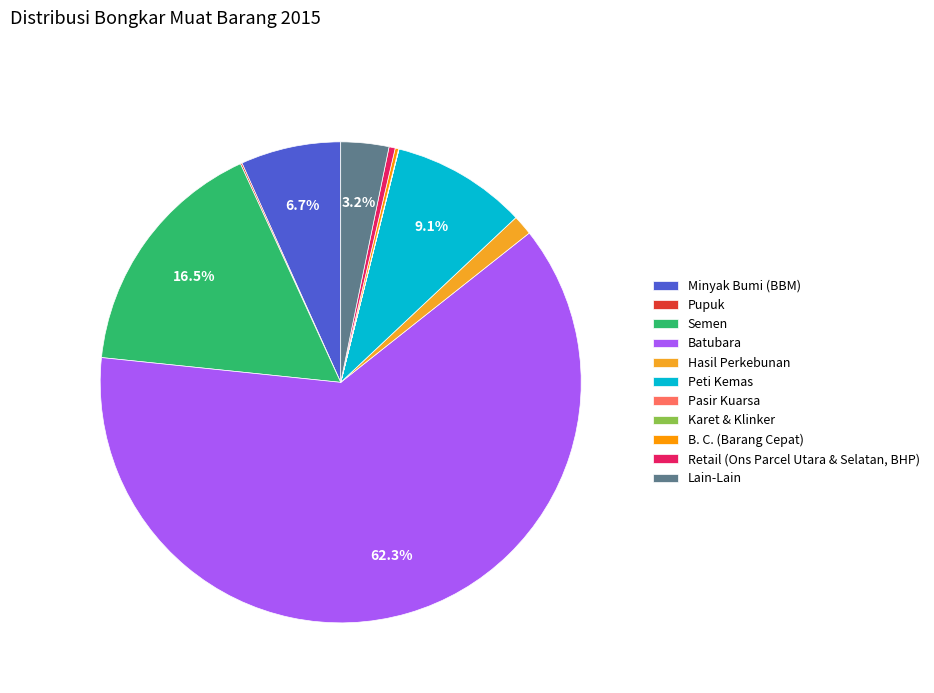

Does Pupuk account for over 50% of the chart?

No